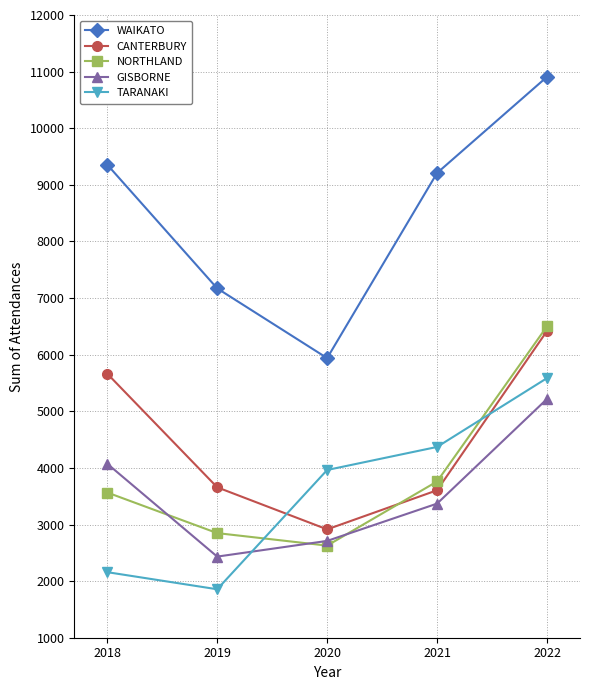

What is the value of the WAIKATO point at the 3rd from the left?

5939